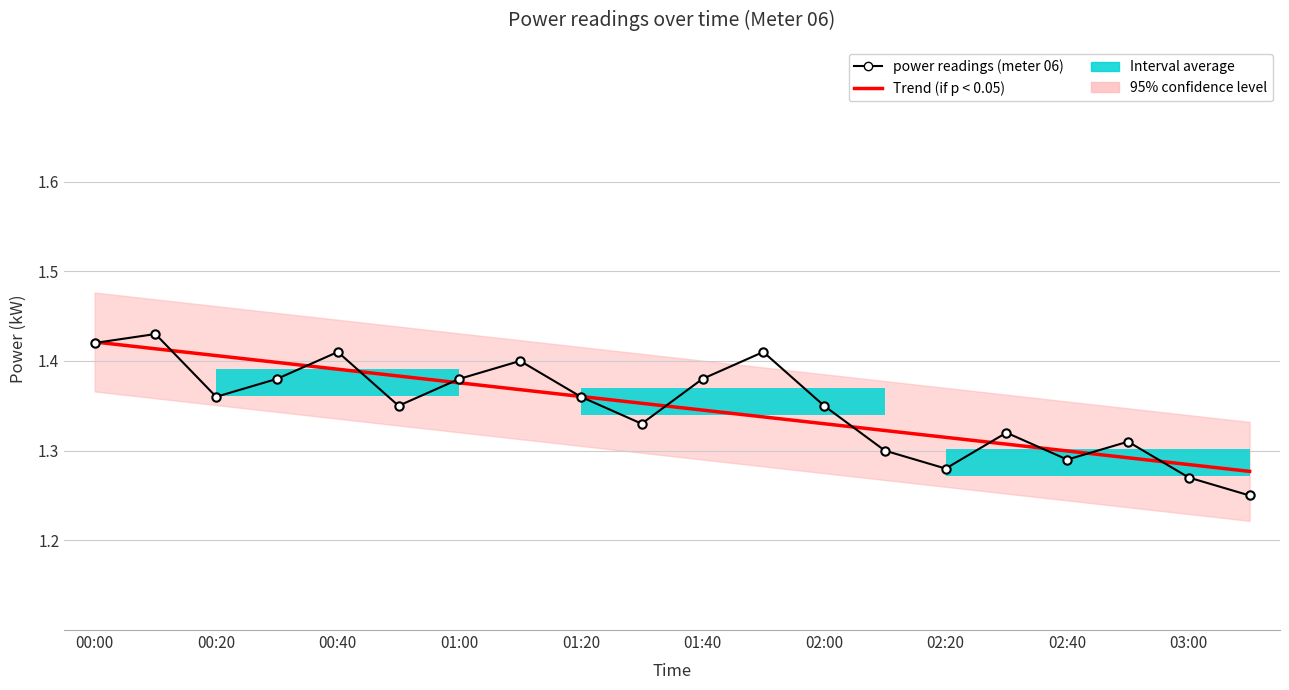

Is it true that Trend (if p < 0.05) equals 1.3 at 19?

True